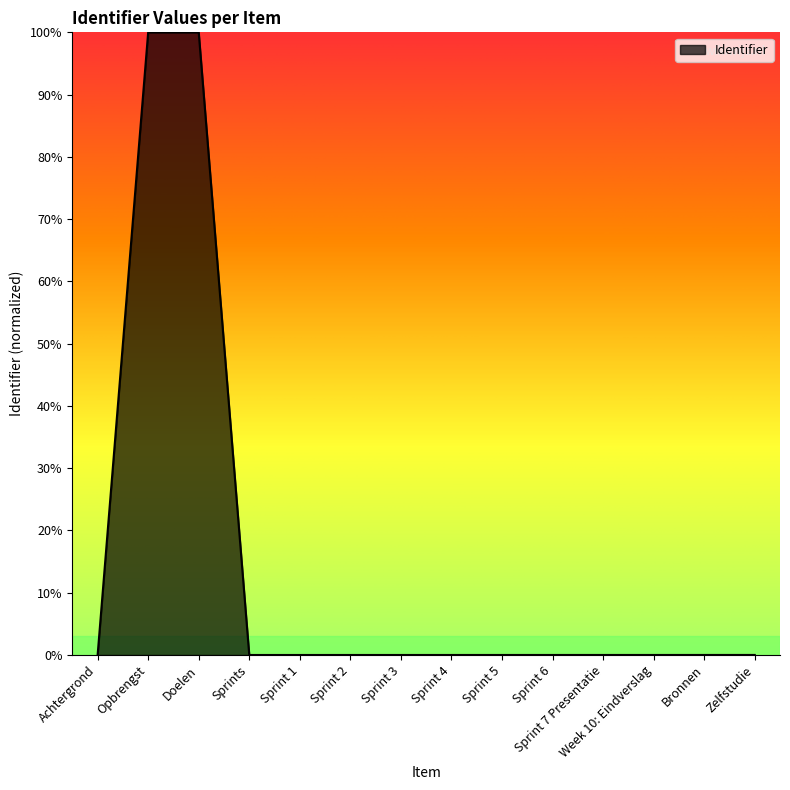

The value at Sprint 5 is 0.0. True or false?

True